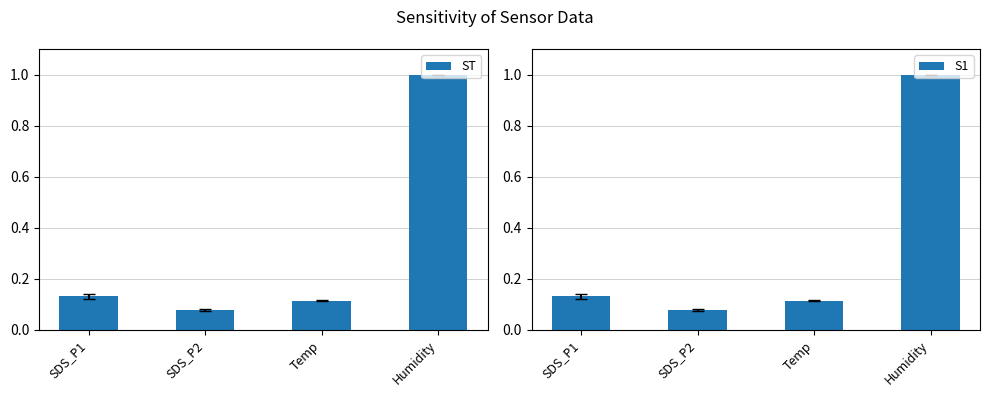

Count the number of categories in the chart.

4